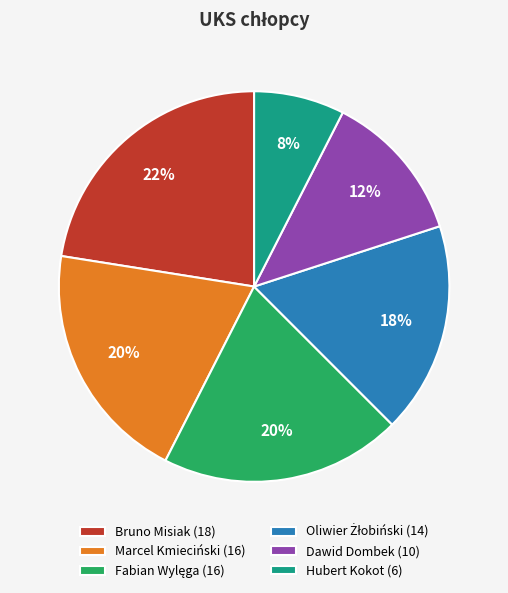

The Dawid Dombek (10) slice represents 20% of the pie. True or false?

False